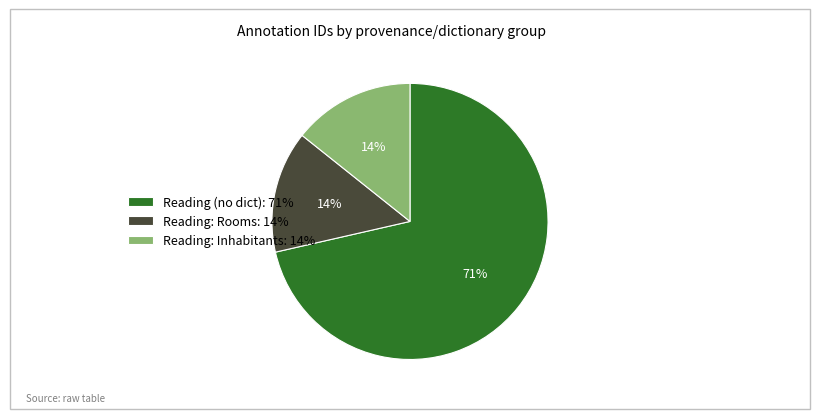

Approximately how many times larger is the value at Reading: Inhabitants: 14% compared to Reading: Rooms: 14%?

1.0